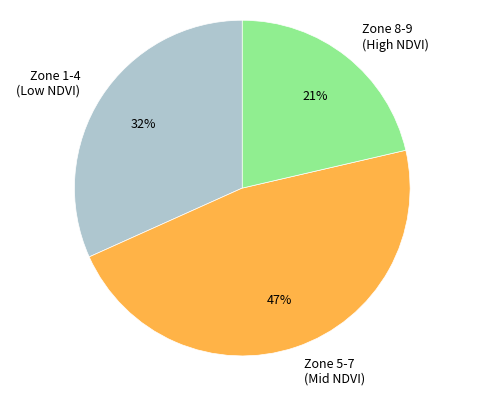

Is there a majority slice in this chart?

No